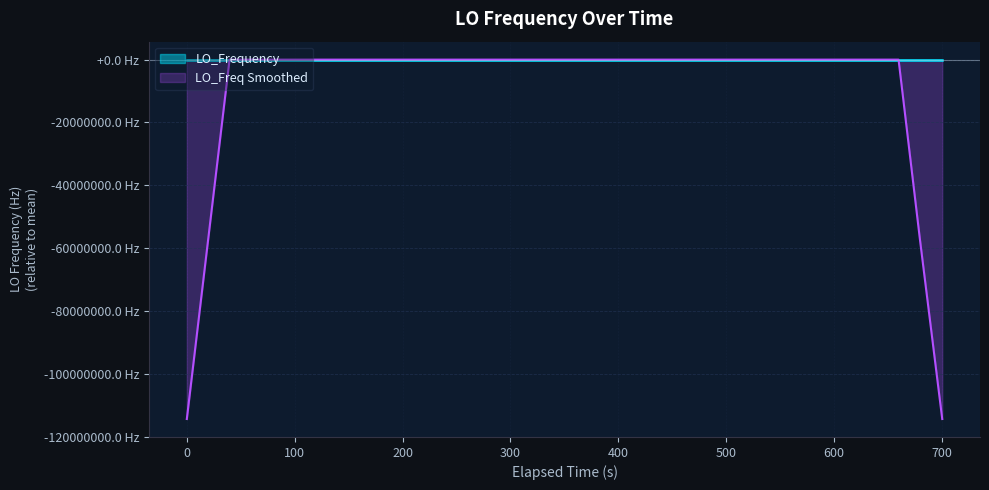

At which category does the data reach its first local valley?

400